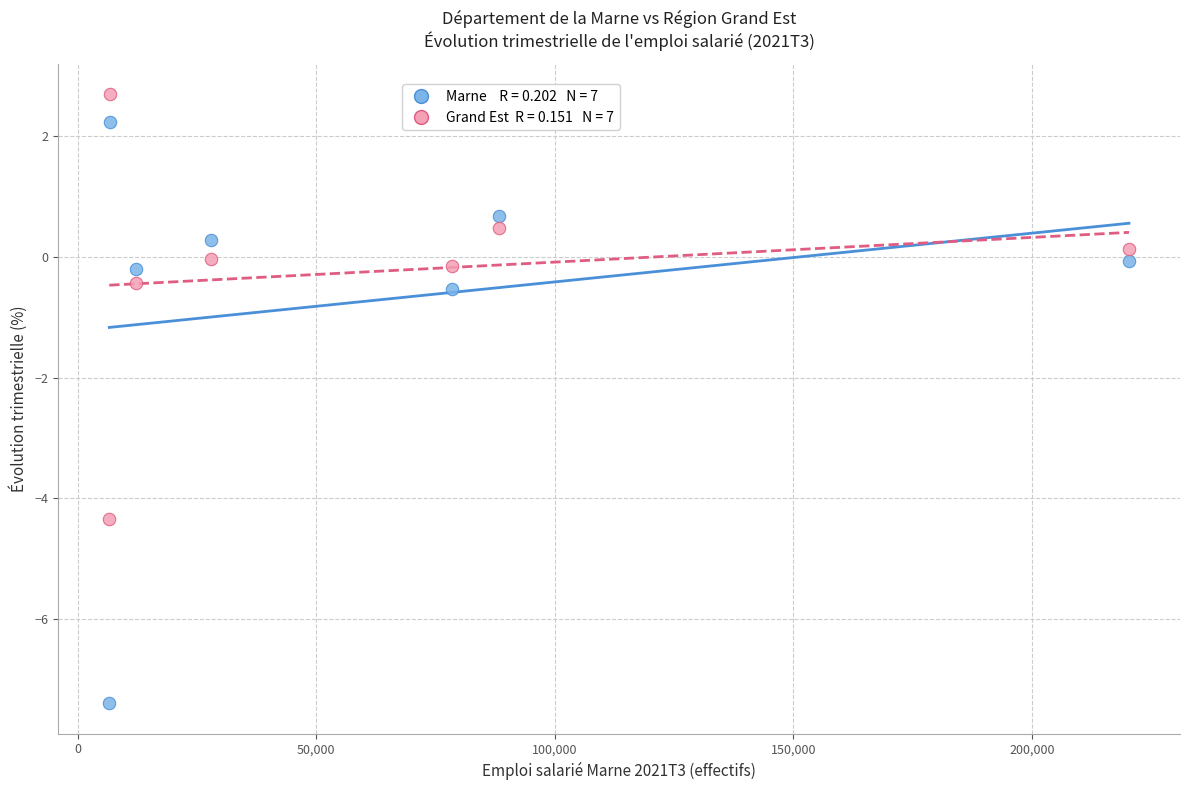

Across all data points, what is the range of X values (max minus min)?

213694.0